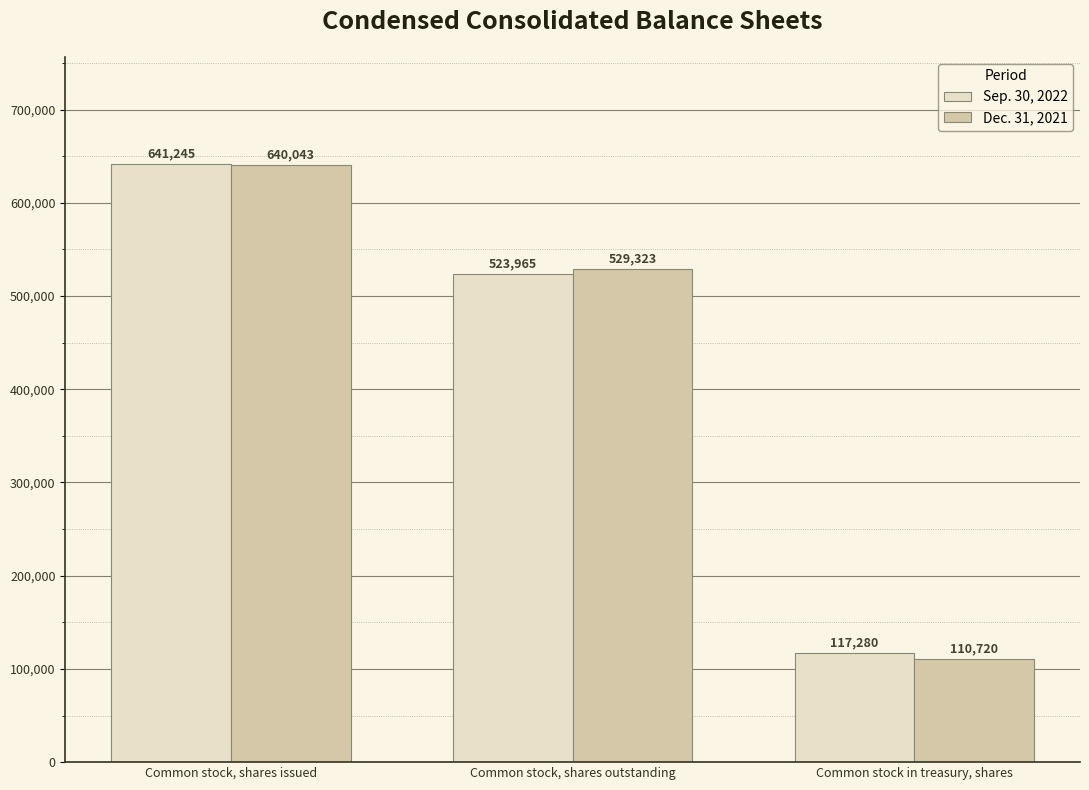

What is the difference between the maximum and minimum values in the Dec. 31, 2021 series?

529323